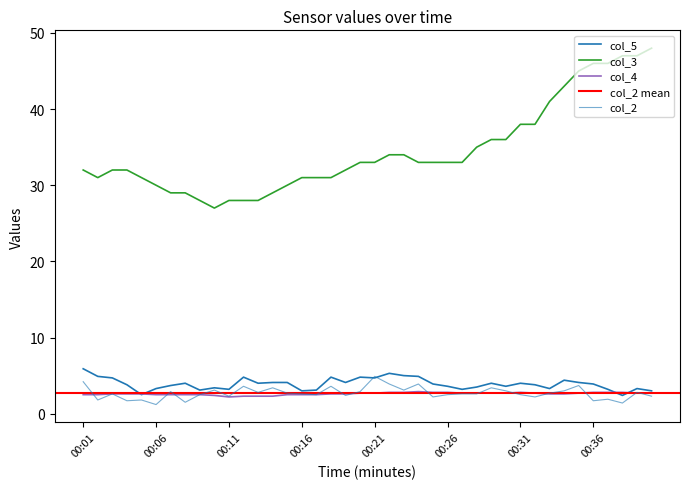

What is the difference between the second highest and second lowest values in the col_2 series?

2.8